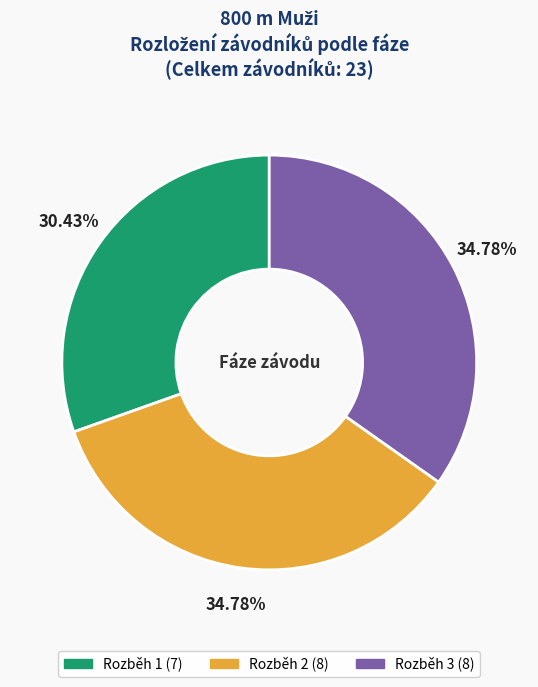

To the nearest percent, what is the difference between the largest and smallest slice percentages?

4%